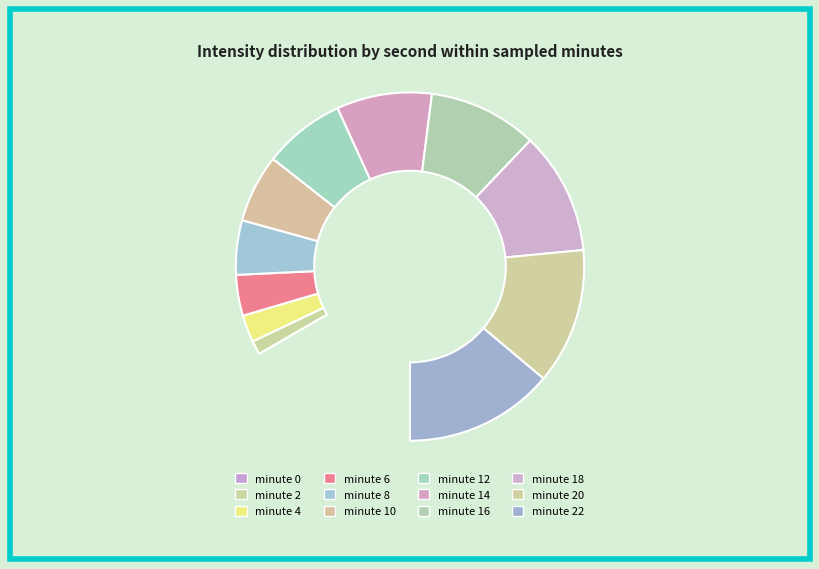

How many segments does this pie chart have?

12